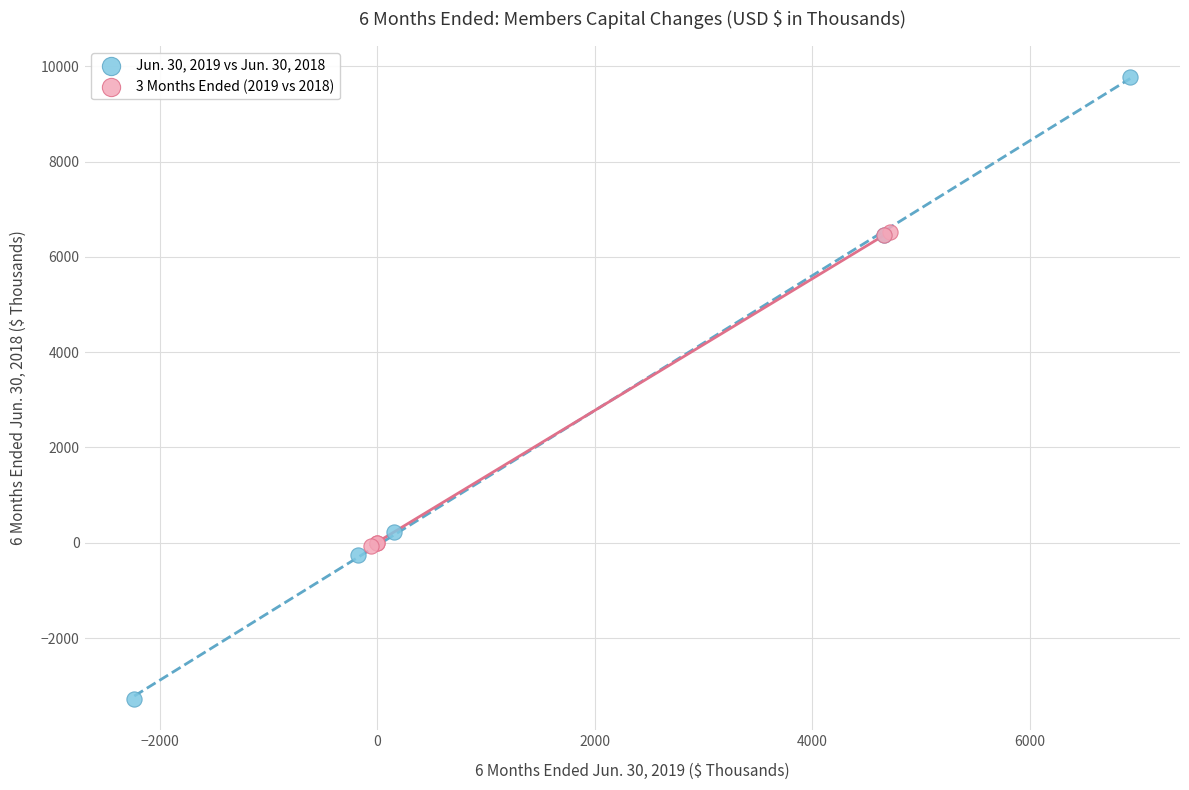

Which series contains the lowest Y value?

Jun. 30, 2019 vs Jun. 30, 2018